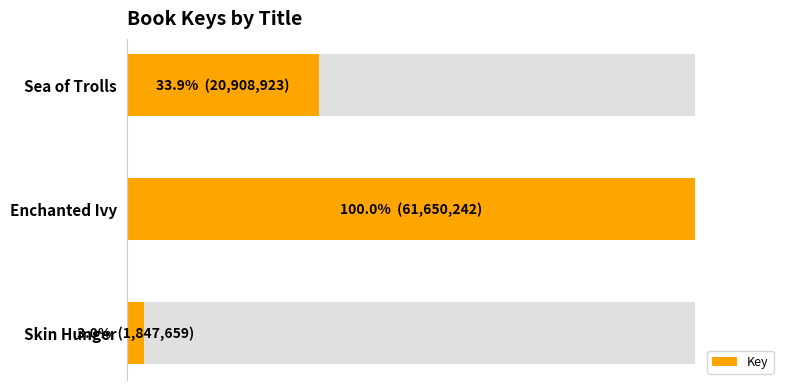

How many values exceed 20908923?

1